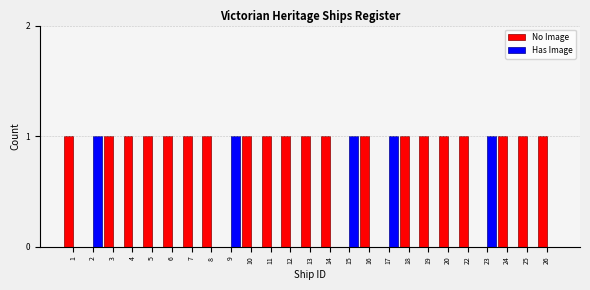

What is the maximum value for Has Image?

1